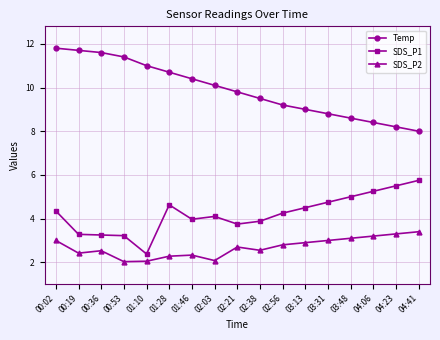

Rank the series by their maximum value, from highest to lowest.

Temp, SDS_P1, SDS_P2